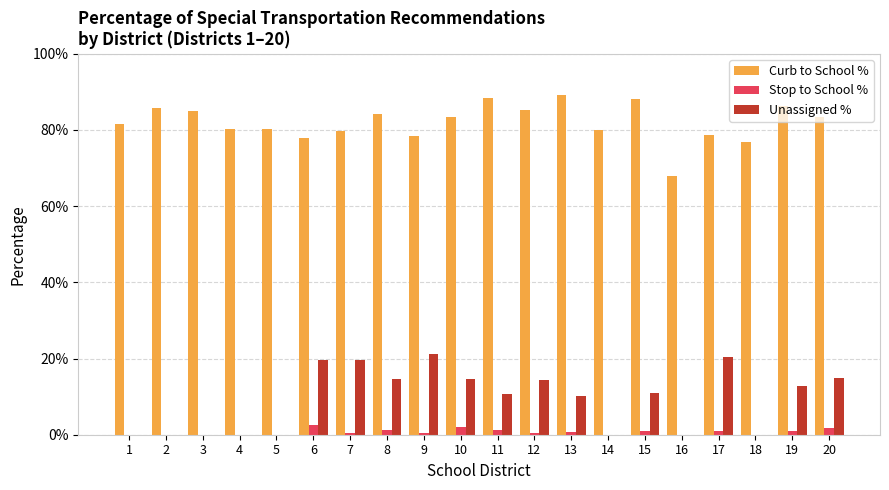

Are the bars grouped side by side (vs. stacked)?

Yes